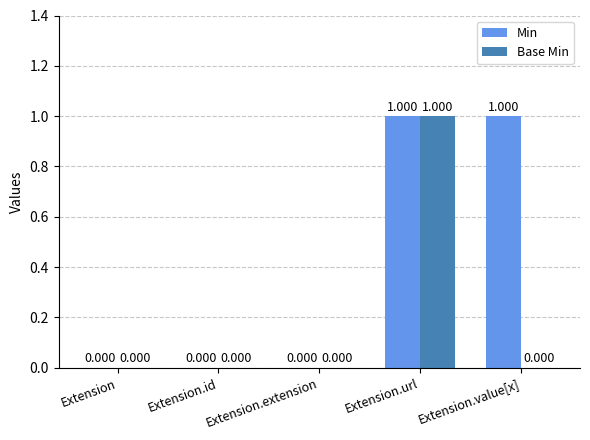

At which category is the sum across all series the highest?

Extension.url